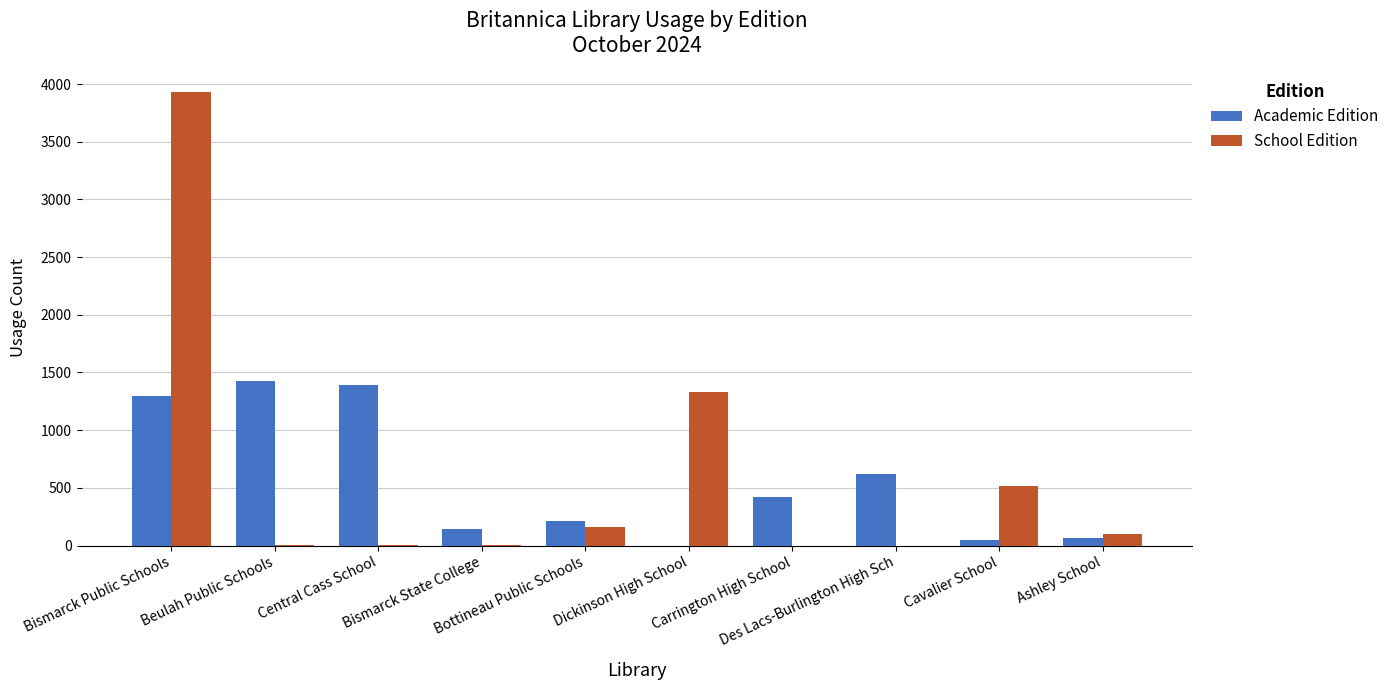

The Academic Edition series shows 1423 at Beulah Public Schools. True or false?

True